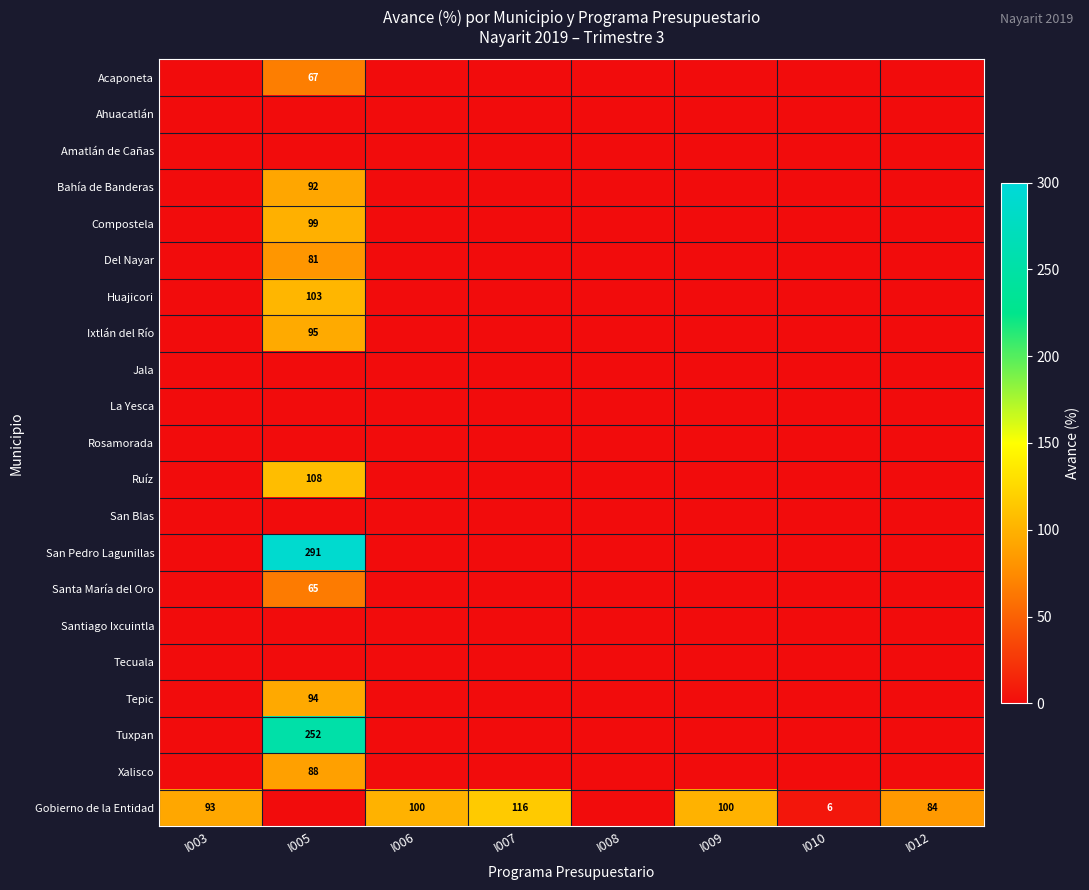

Is it true that Bahía de Banderas equals 130 at I005?

False